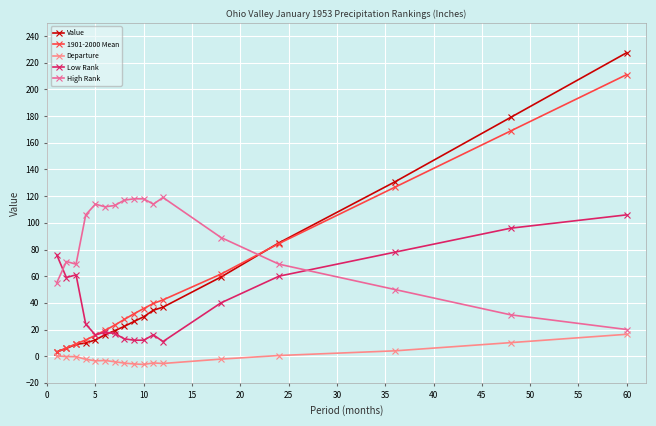

True or false: Departure and Low Rank cross at least once.

False